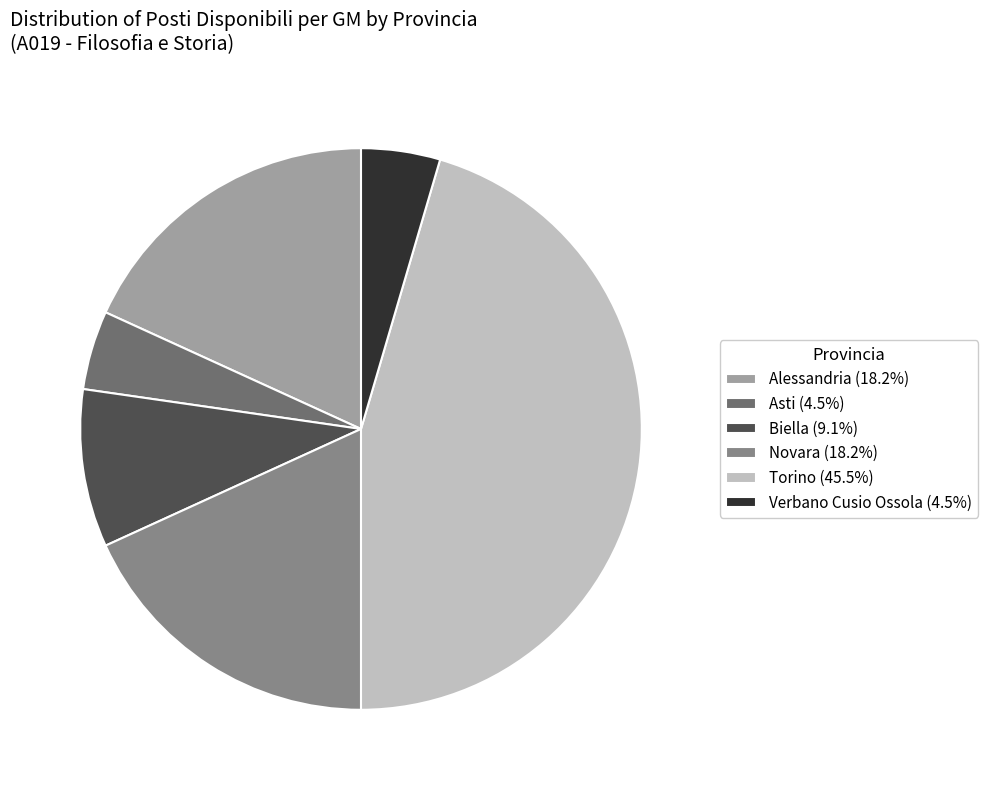

Combined, do Verbano Cusio Ossola (4.5%) and Alessandria (18.2%) account for over 50%?

No